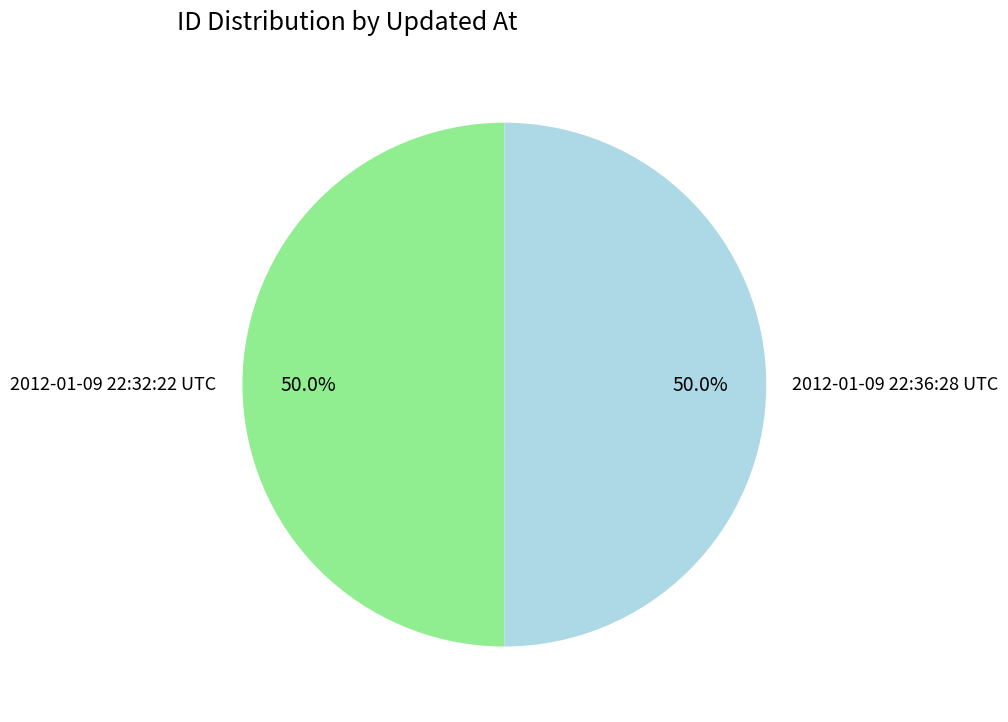

What percentage is the 2012-01-09 22:32:22 UTC slice, to the nearest percent?

50%